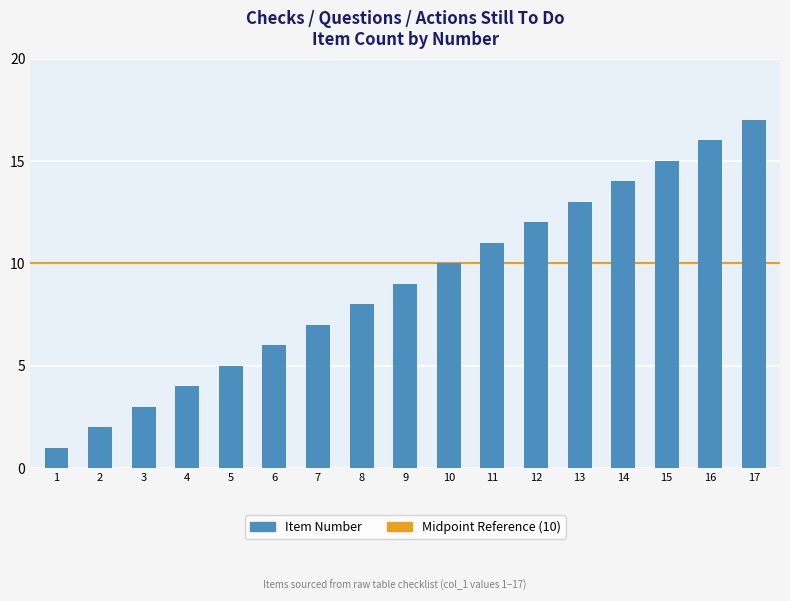

At which category does the chart reach its peak across all series?

17